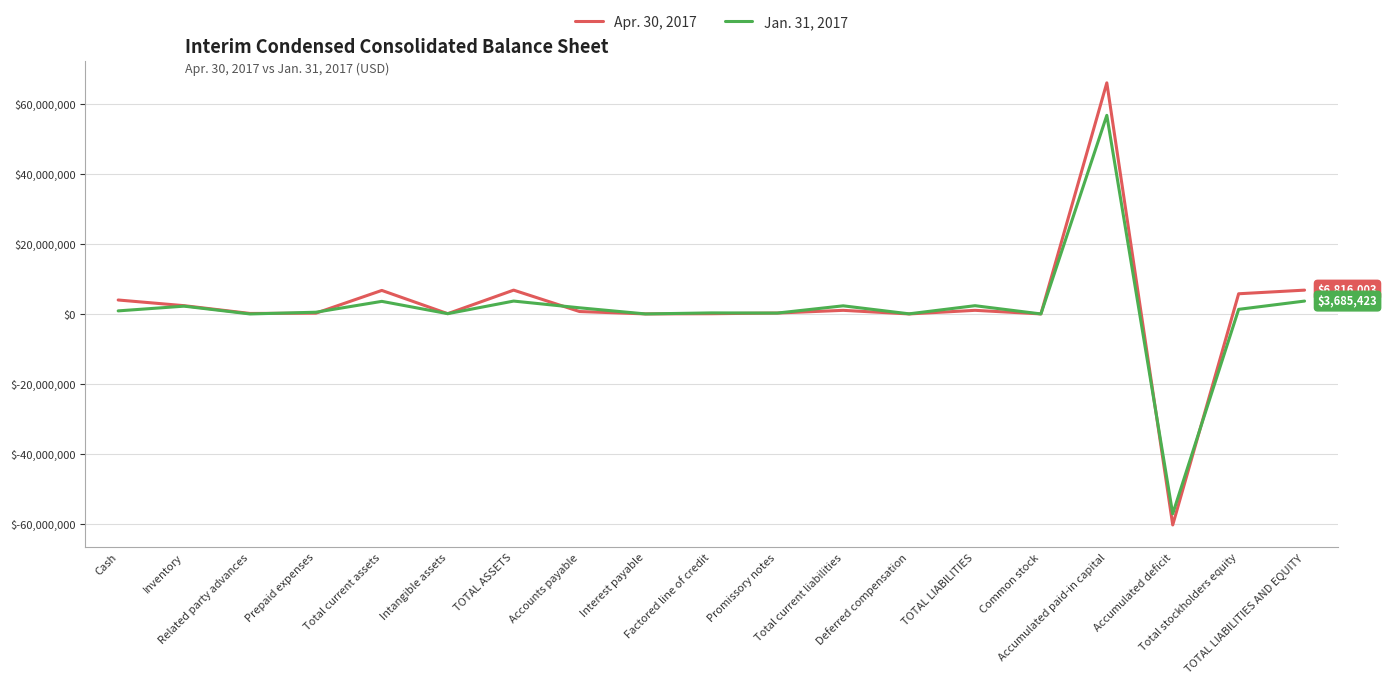

What is the lowest value of the Apr. 30, 2017 series?

-60367635